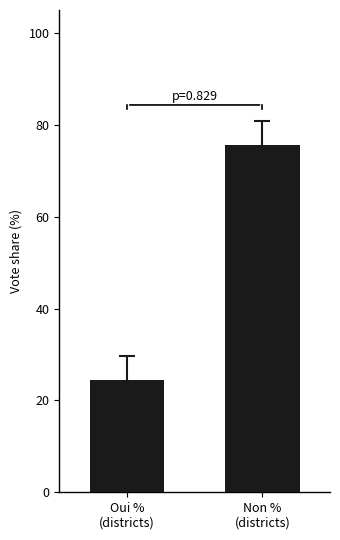

Which category has the highest value across all series?

Non %
(districts)